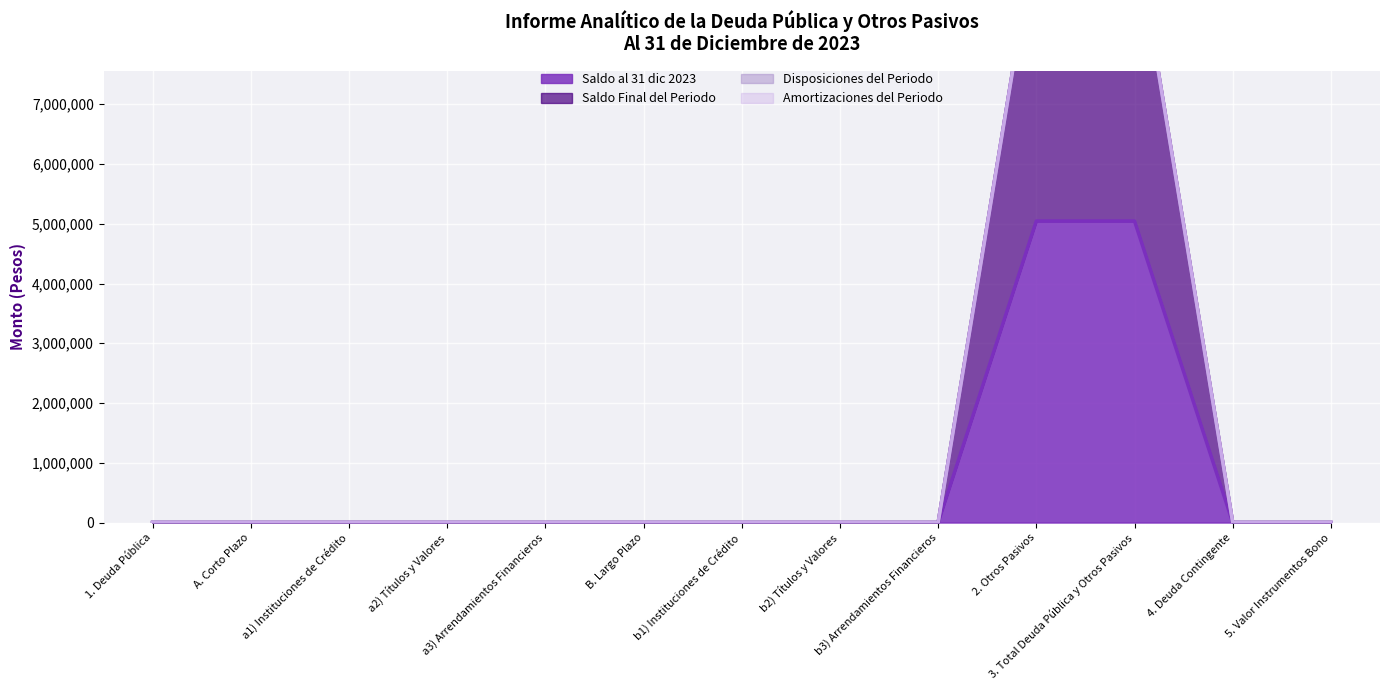

True or false: Saldo Final del Periodo has more than 2 points higher than both neighbors.

False